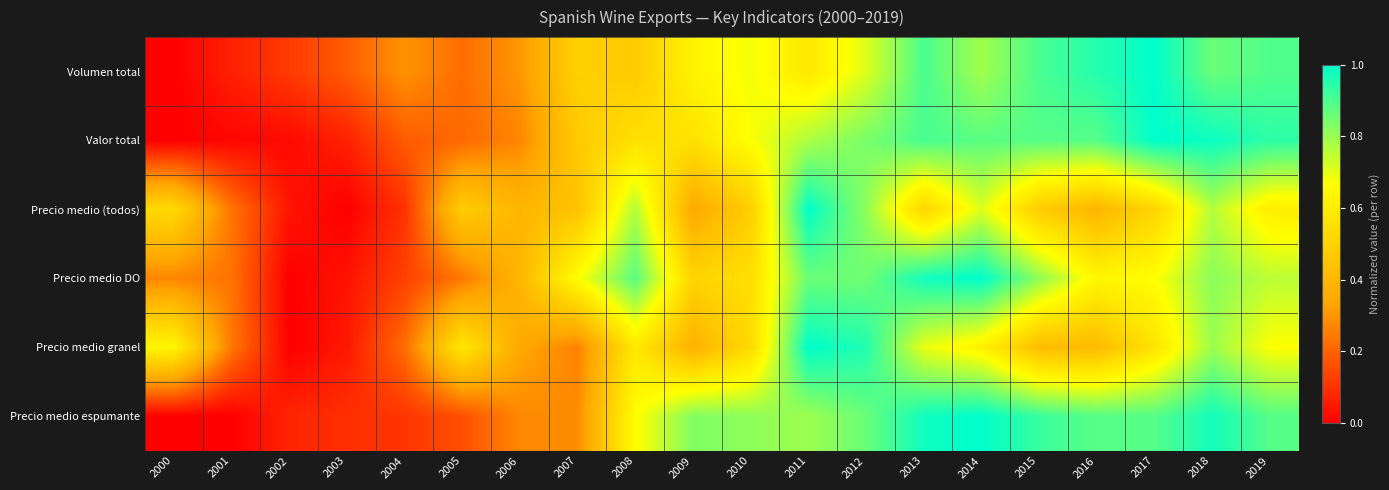

Rank the series at 2019 from lowest to highest value.

Precio medio (todos), Precio medio granel, Precio medio DO, Precio medio espumante, Volumen total, Valor total